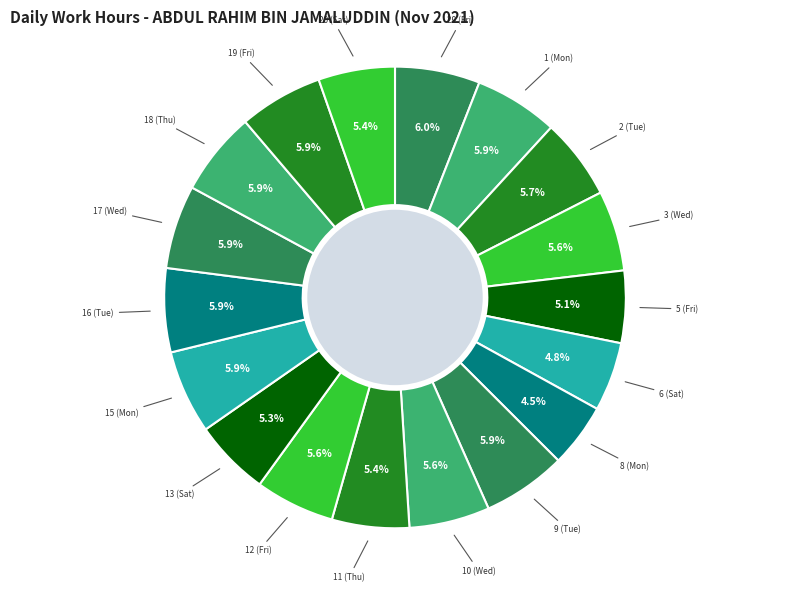

Is there any slice that represents more than half of the pie?

No